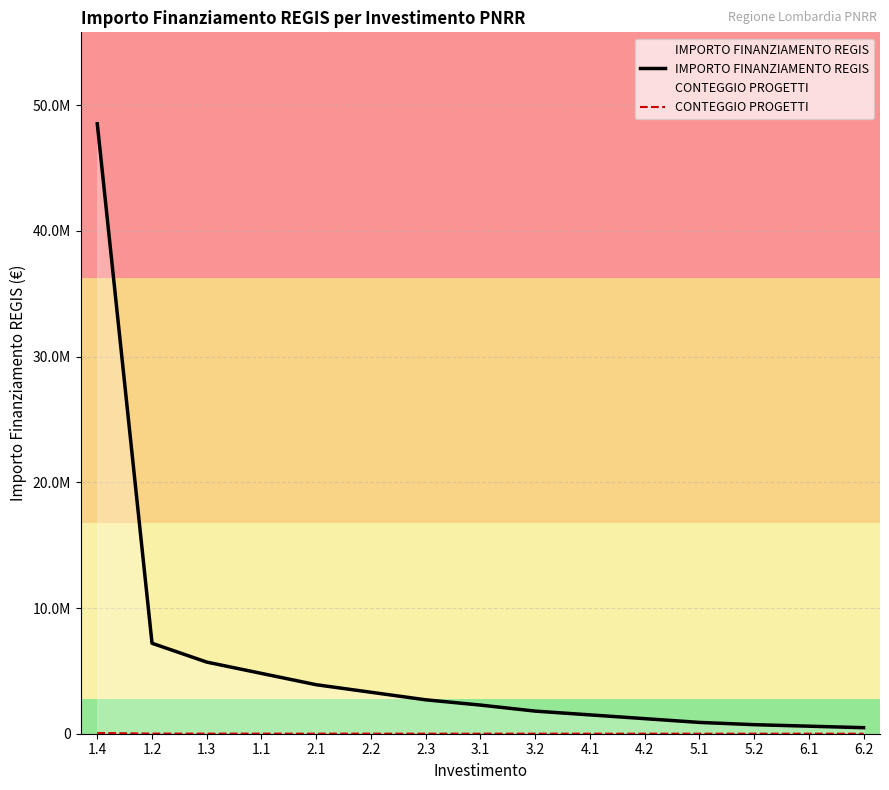

What is the difference between the maximum and minimum values in the IMPORTO FINANZIAMENTO REGIS series?

48037978.0